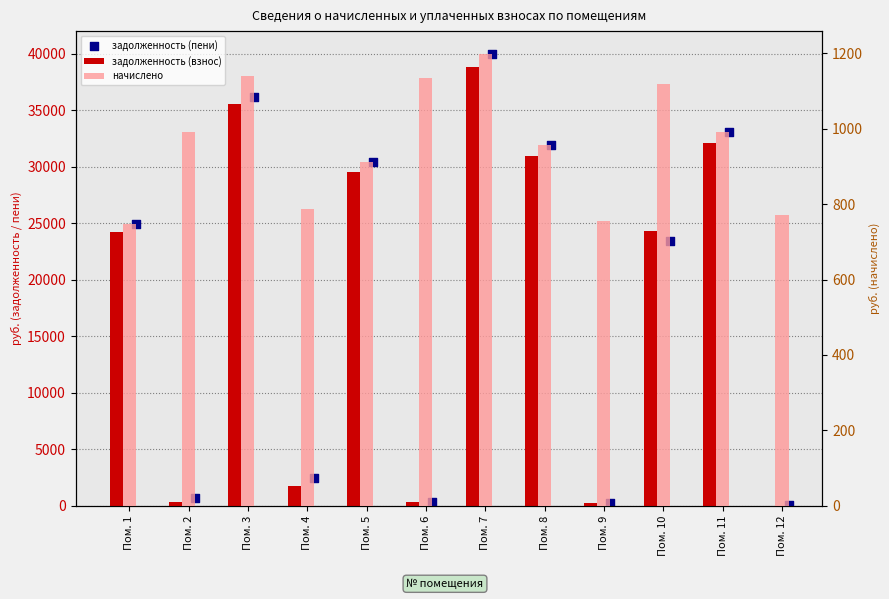

Which series has the largest total across all categories?

задолженность (пени)